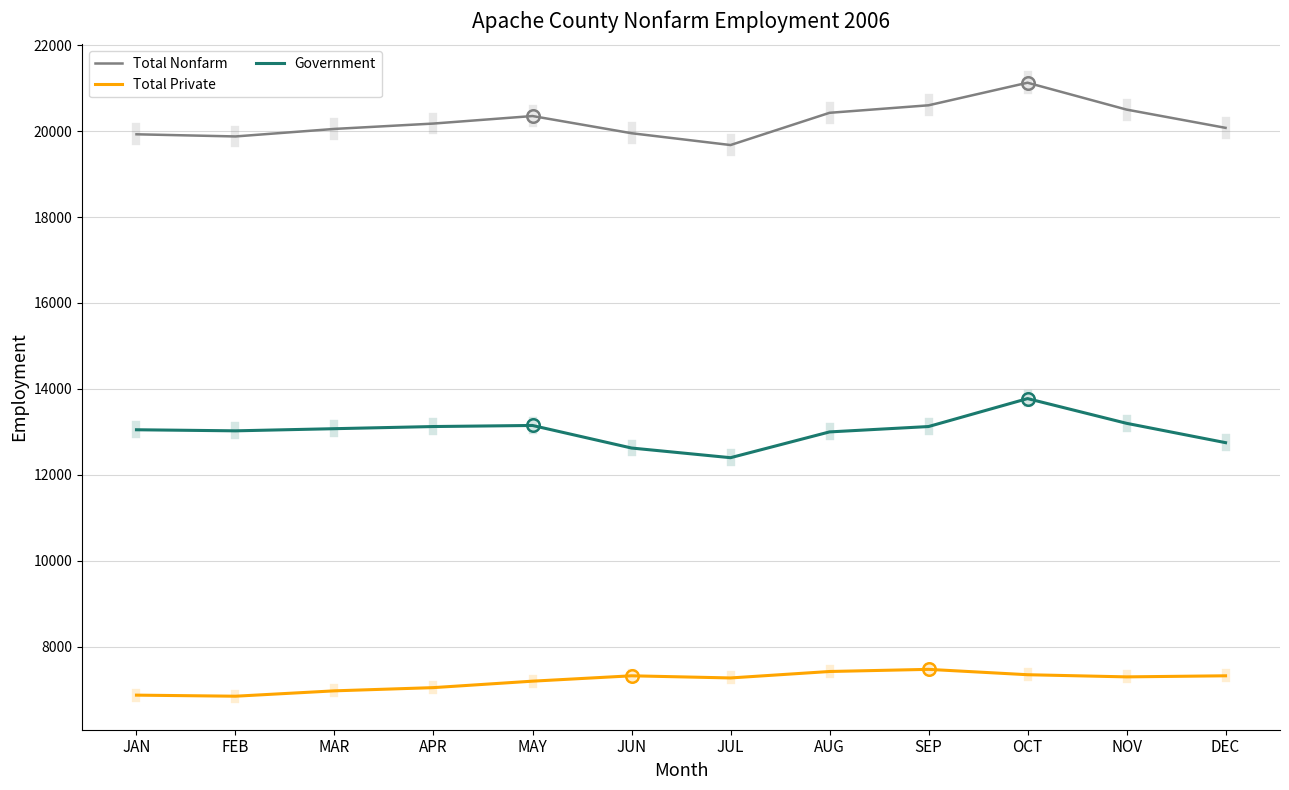

What is the spread (max minus min) of values at JAN?

13050